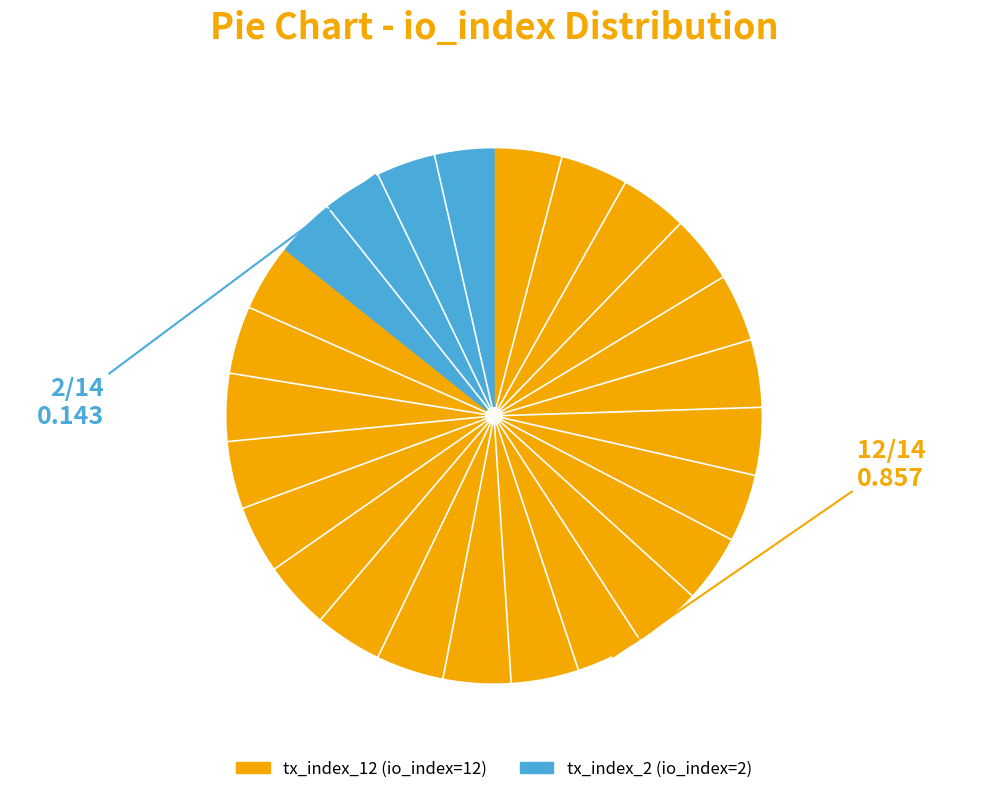

How many slices are in this pie chart?

2